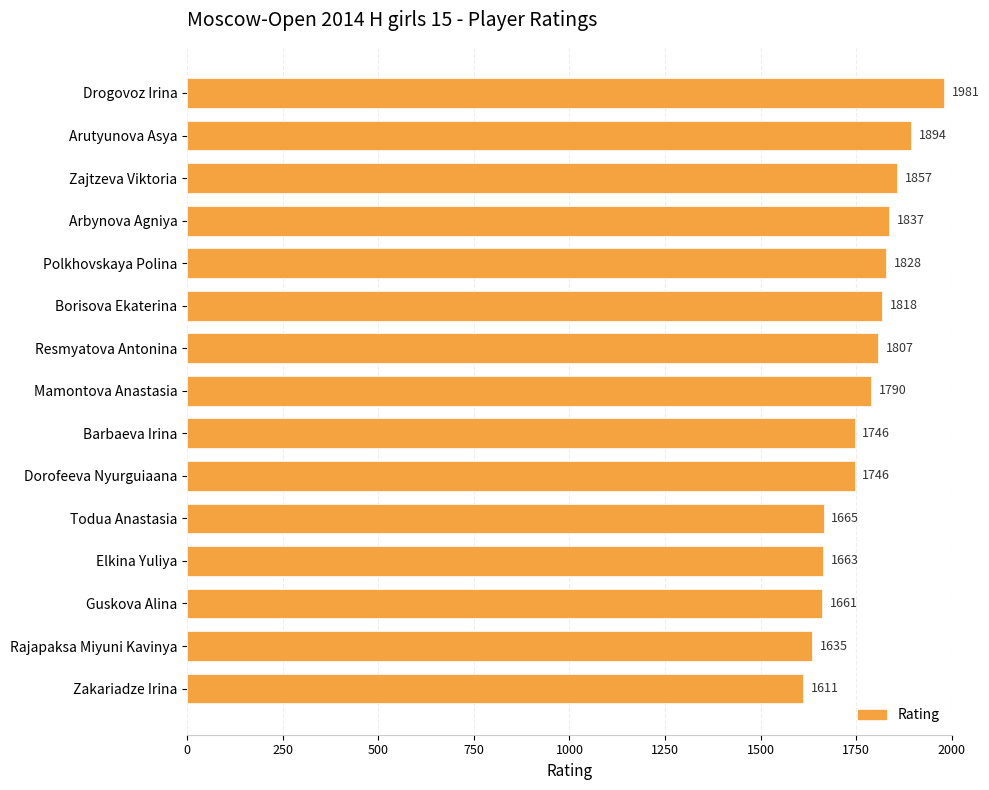

How many bars are there in total?

15